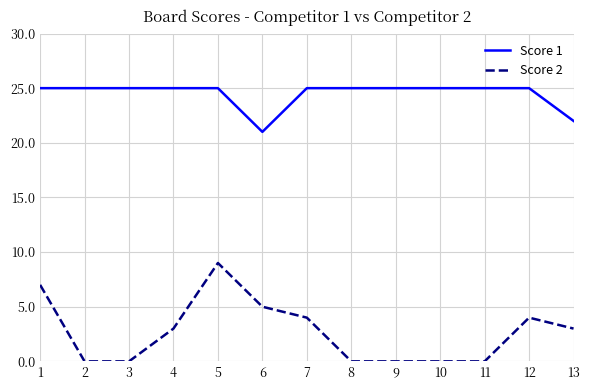

What is the greatest value displayed?

25